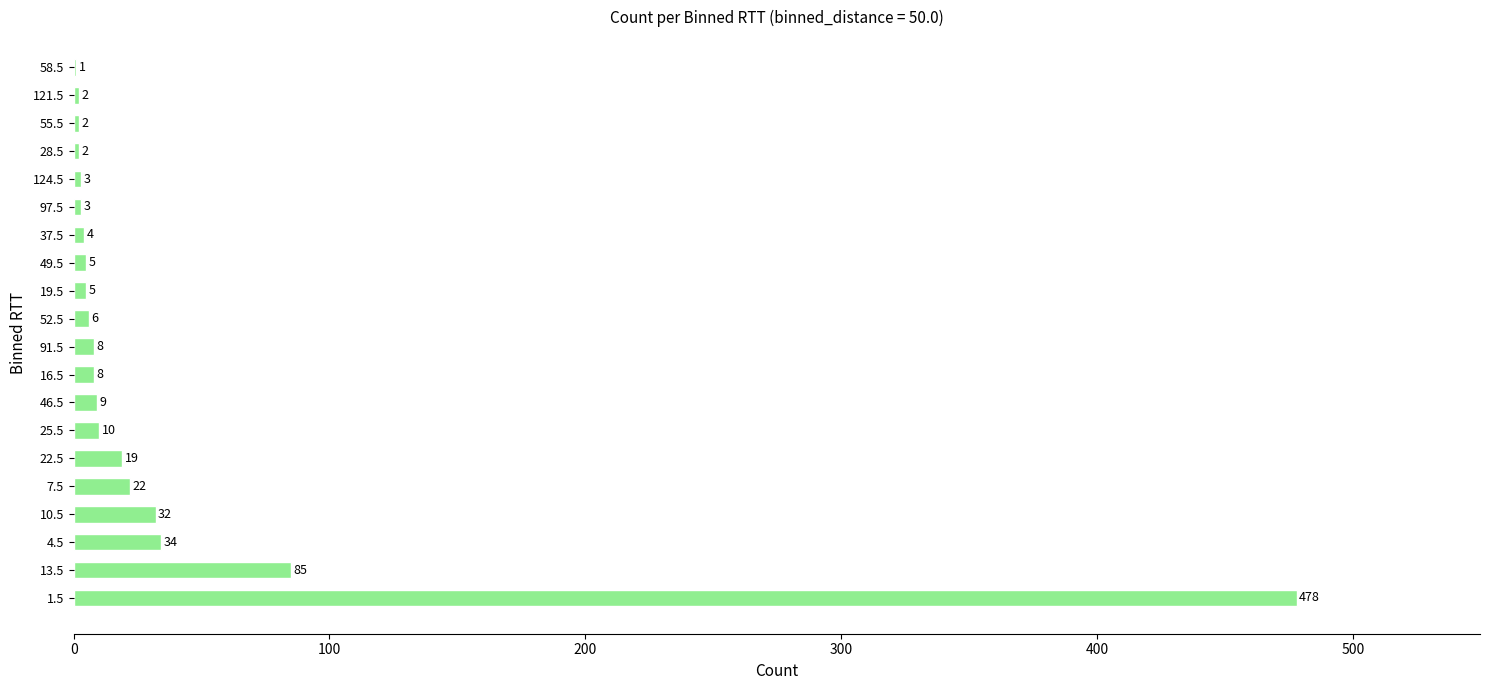

How many data points does each series have?

20